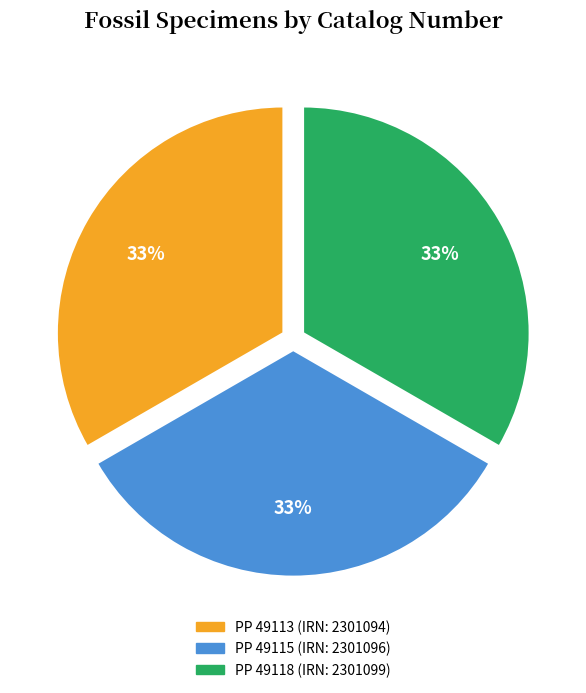

Does PP 49118 represent more than half of the total?

No